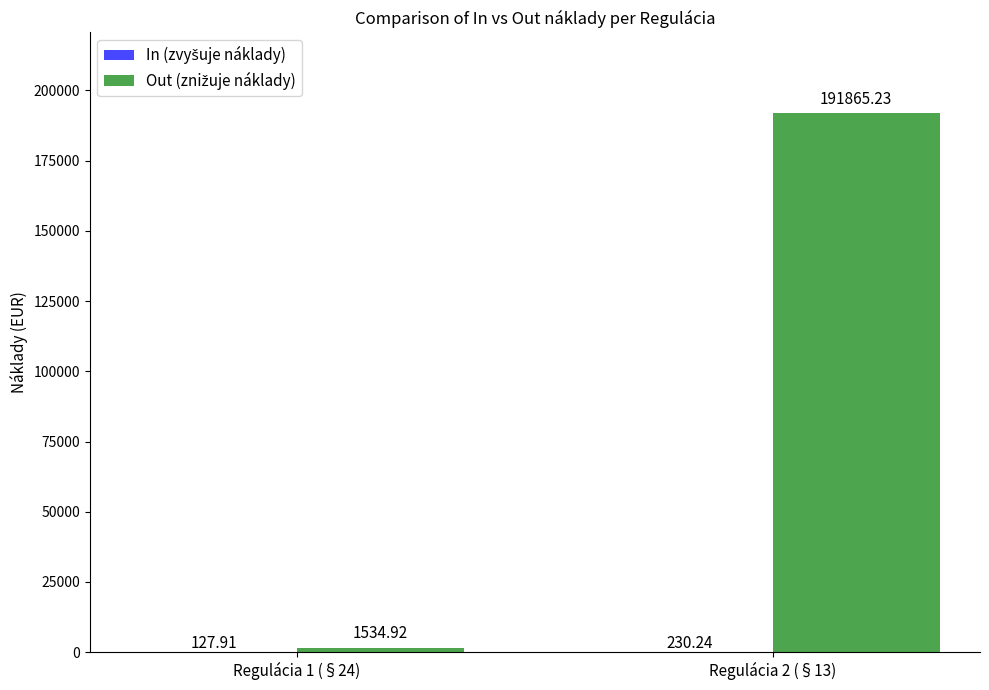

What is the total value across all series at Regulácia 2 (§13)?

192095.5